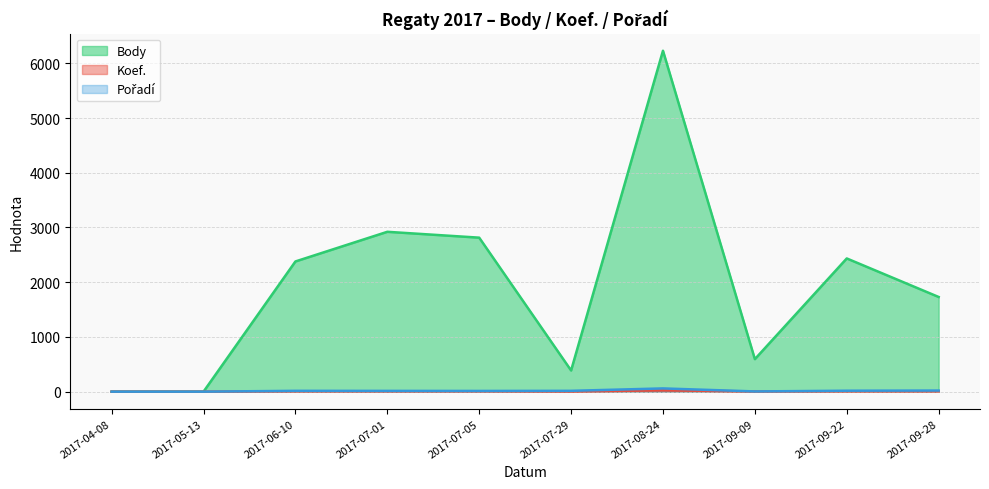

What is the difference between the Koef. values at 2017-05-13 and 2017-07-05?

7